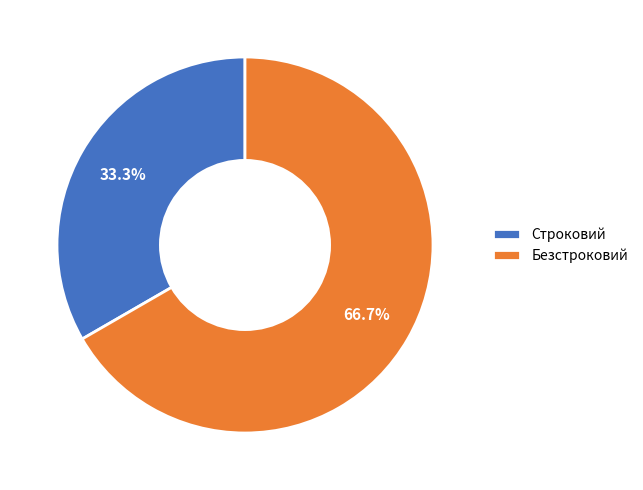

Do Безстроковий and Строковий together represent more than half of the pie?

Yes